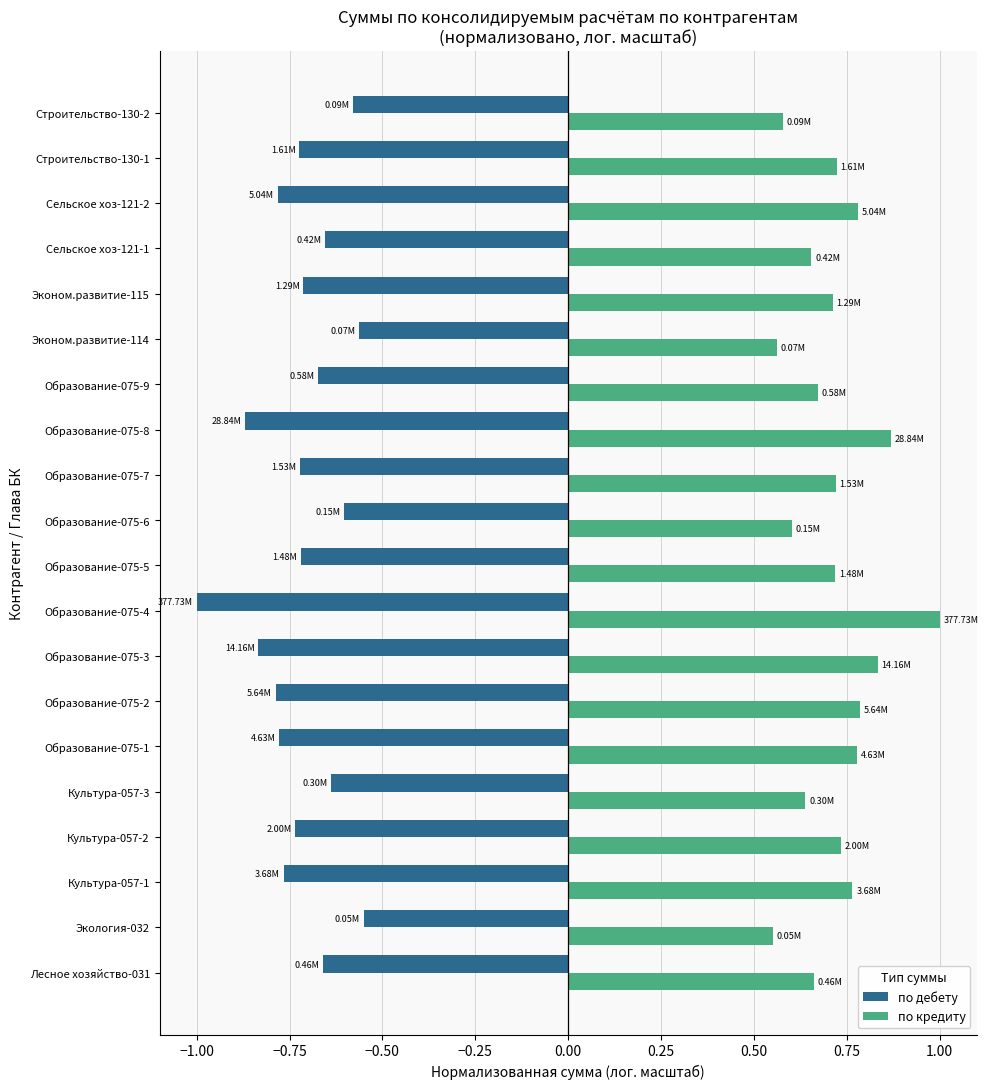

What is the sum of all по кредиту values?

14.3